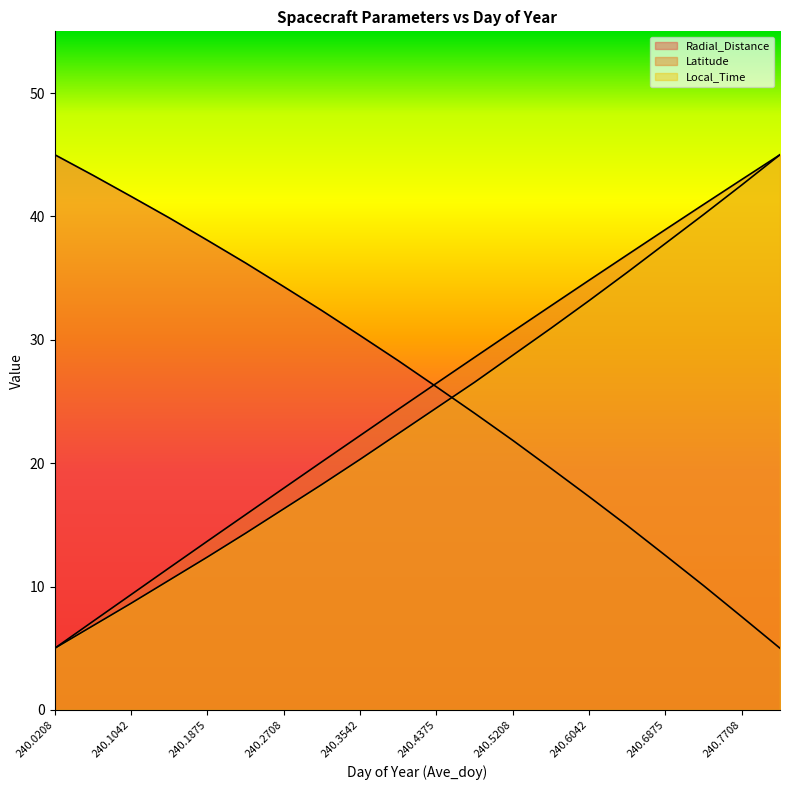

What is the difference between the Radial_Distance values at 240.2708 and 240.0208?

10.7